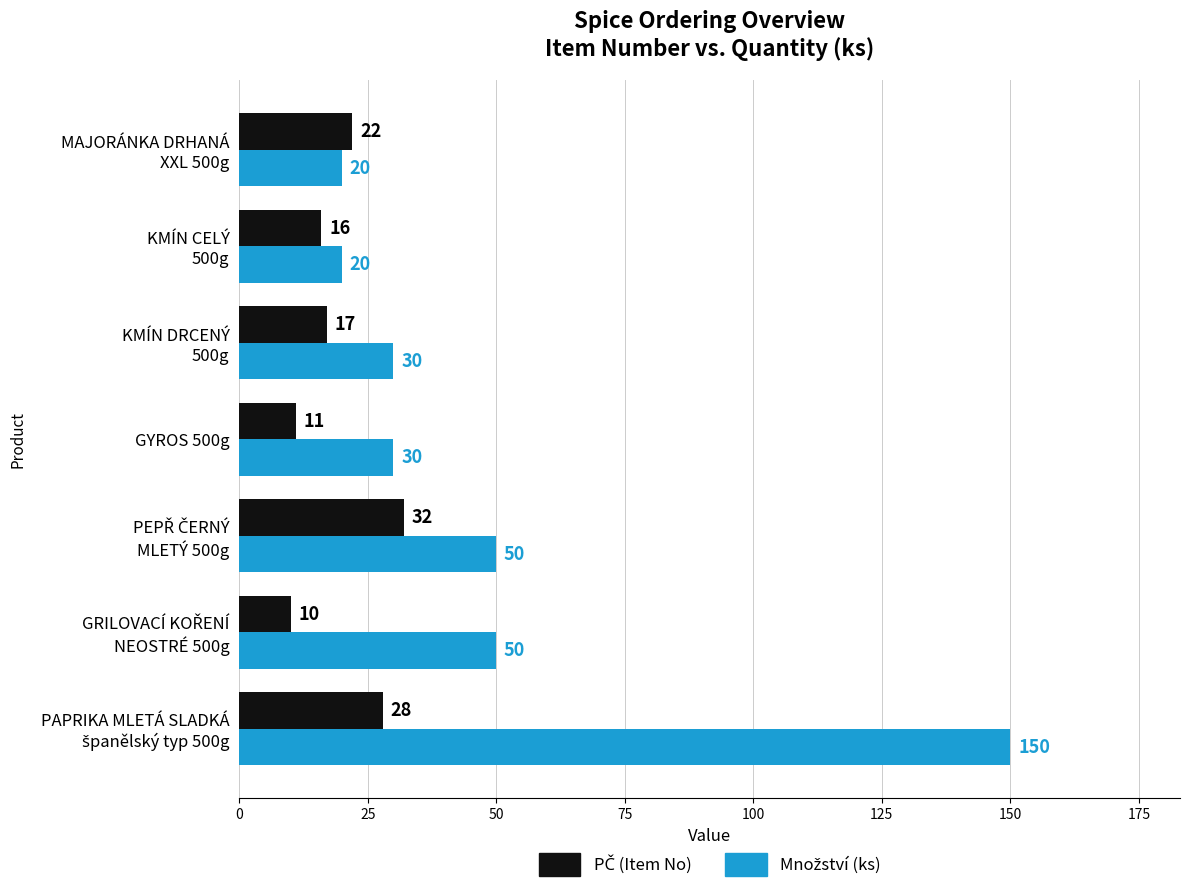

How many categories are shown in the chart?

7